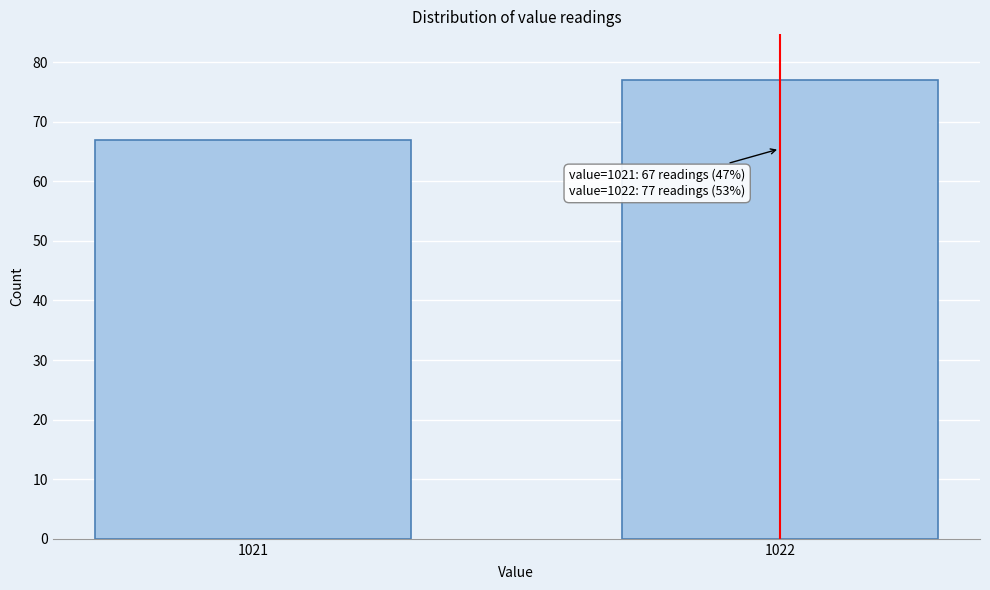

Reading left to right, what are all the values shown in this chart?

1021=67	1022=77